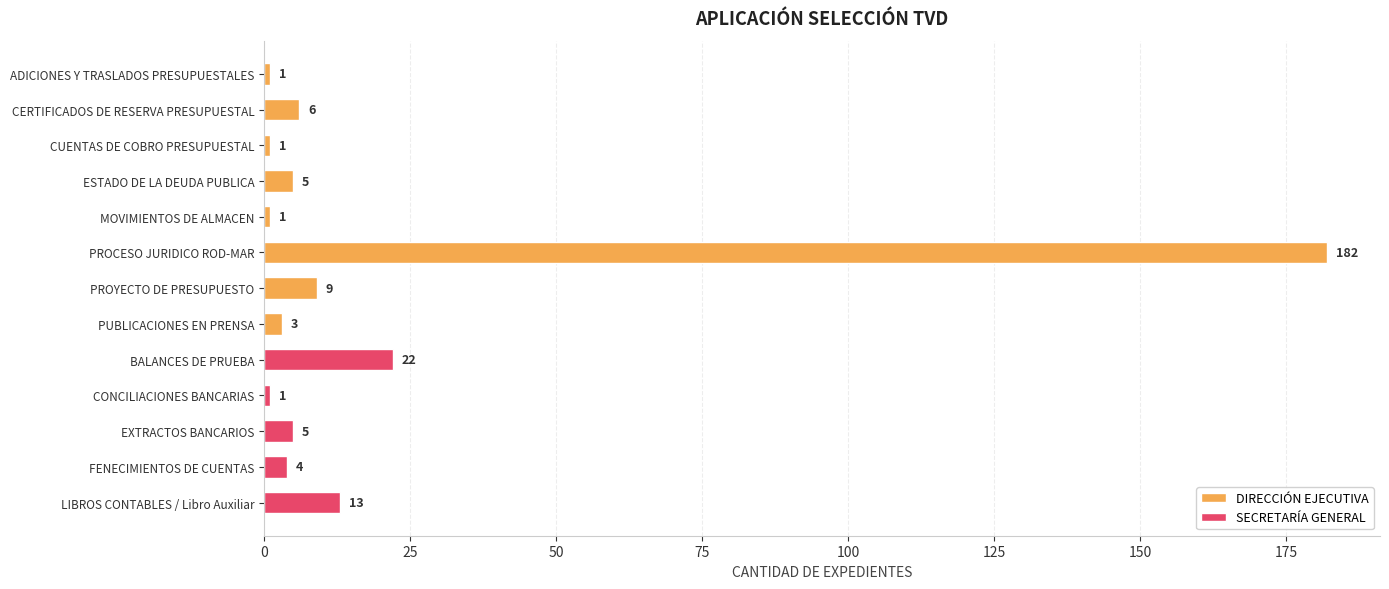

How many bars are there in total?

13